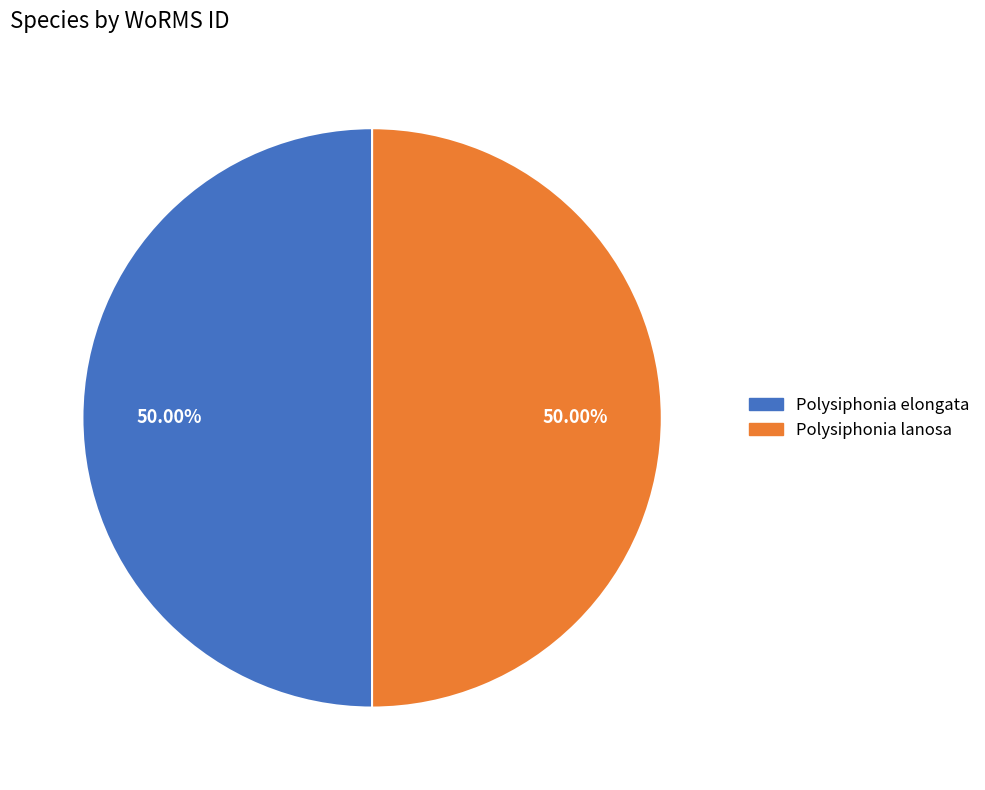

Is the sum of Polysiphonia elongata and Polysiphonia lanosa greater than half?

Yes